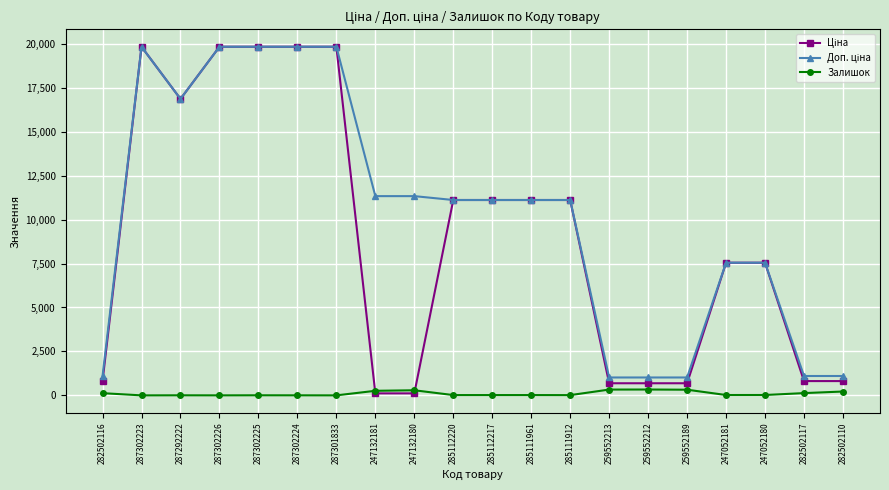

What is the difference between the highest and lowest values at 247132180?

11220.7